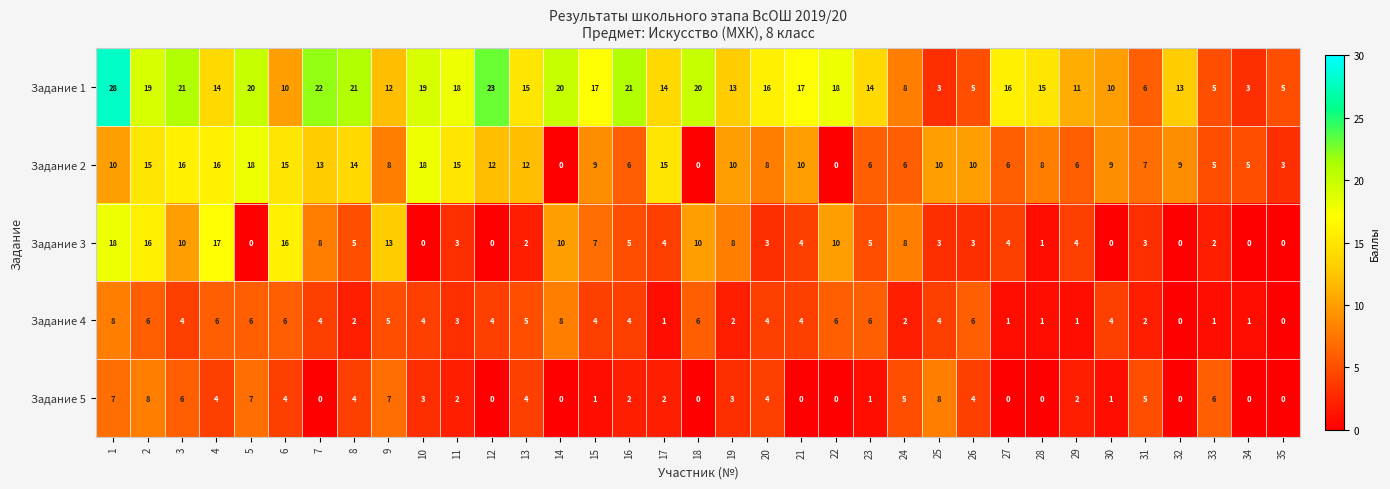

At how many categories does at least one series exceed 27?

1